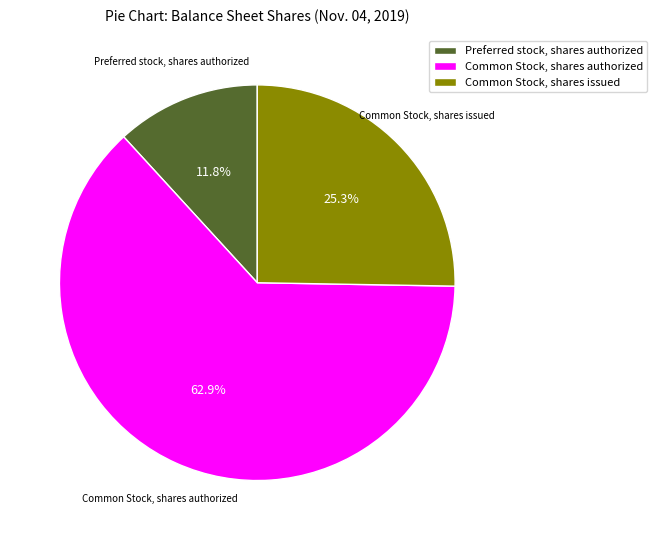

Is there any slice that represents more than half of the pie?

Yes